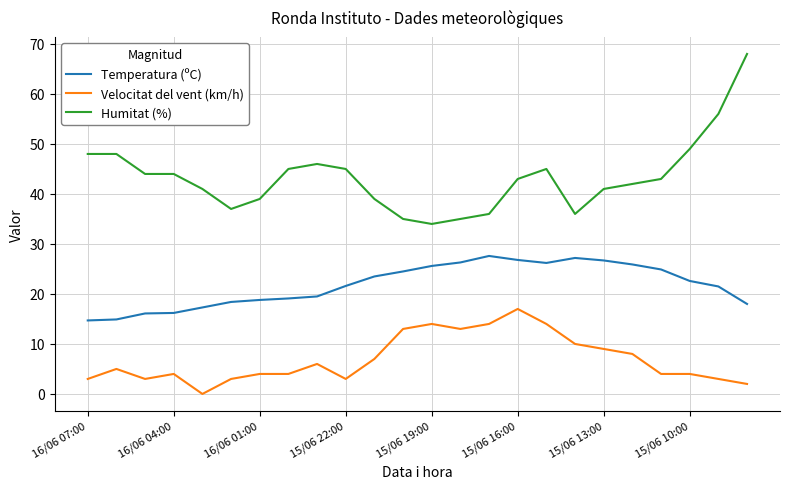

What is the difference between the maximum and minimum values in the Temperatura (ºC) series?

12.9